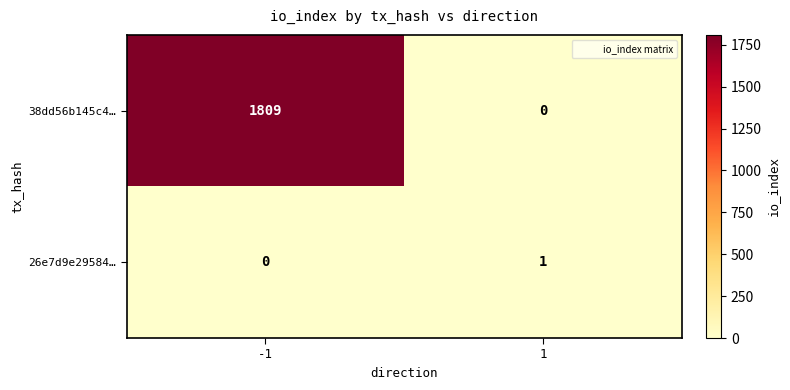

The value of 38dd56b145c4… at 1 is -551. True or false?

False